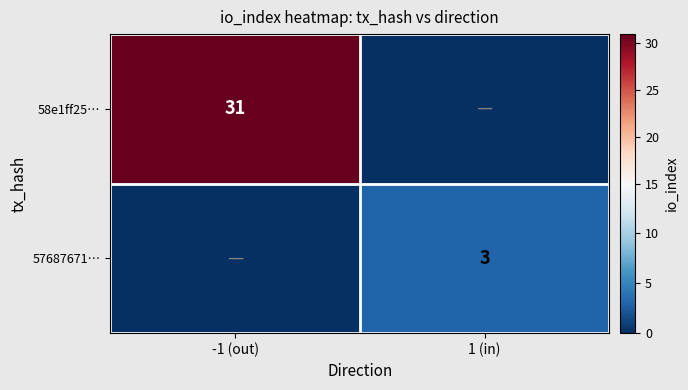

True or false: 58e1ff25… has a value of 46 at -1 (out).

False